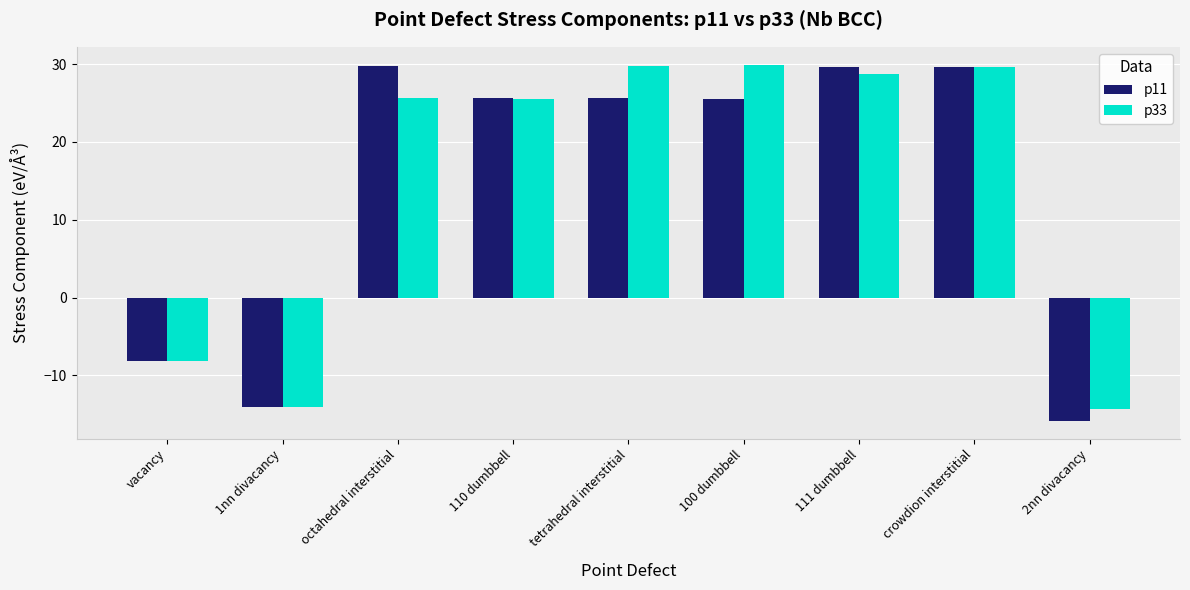

What is the difference between the p33 values at 100 dumbbell and octahedral interstitial?

4.3